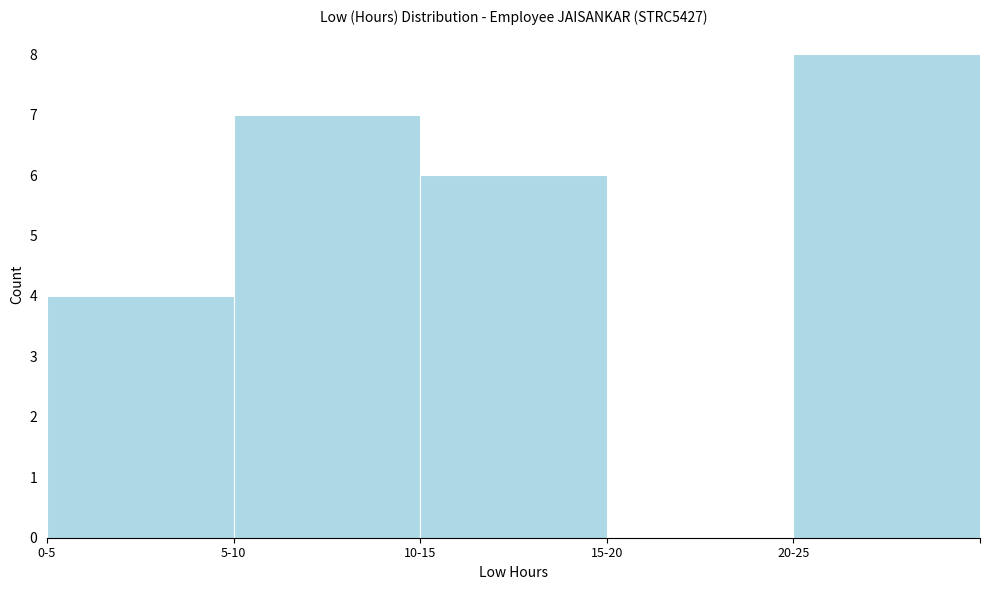

Reading right to left, transcribe all the data shown in this chart.

20-25=8	15-20=0	10-15=6	5-10=7	0-5=4